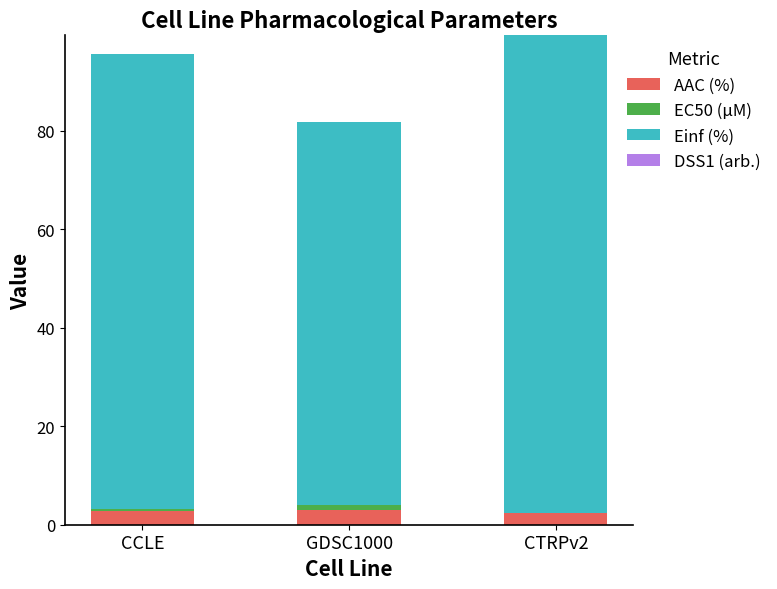

What is the maximum value for AAC (%)?

3.0